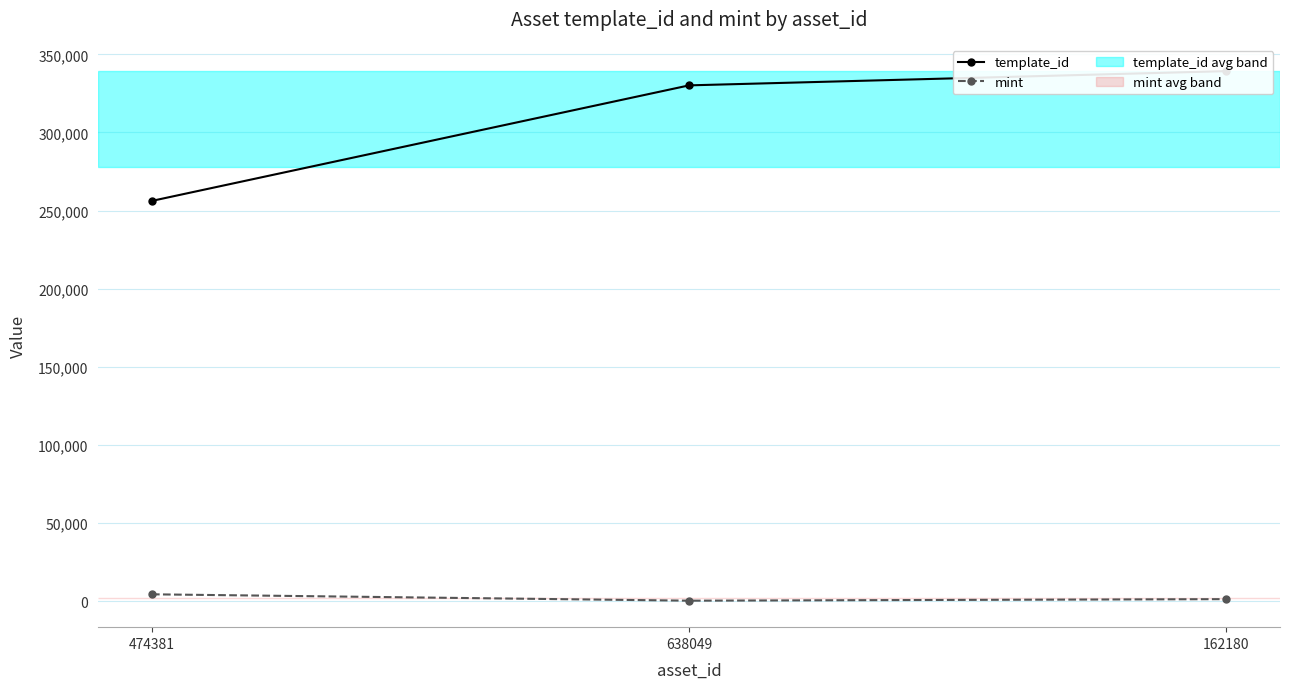

At which label is template_id closest to 297713?

638049